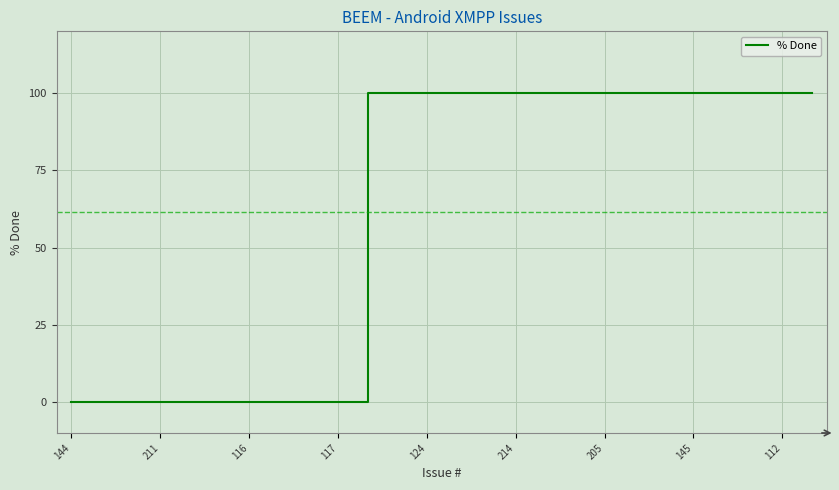

What is the difference between the maximum and minimum values?

100